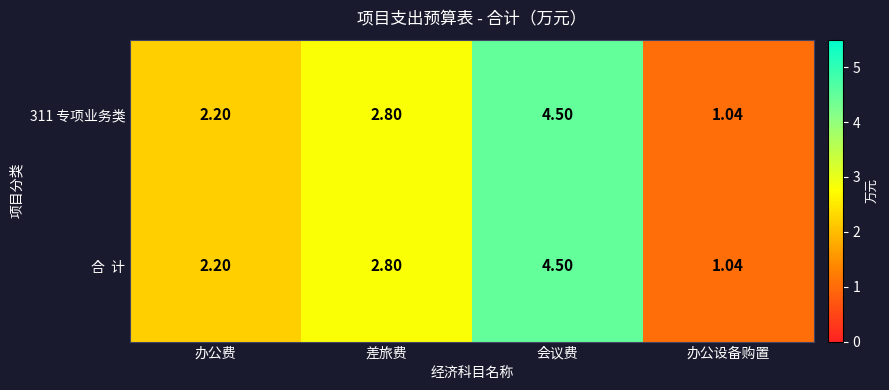

At which category is the sum across all series the highest?

会议费